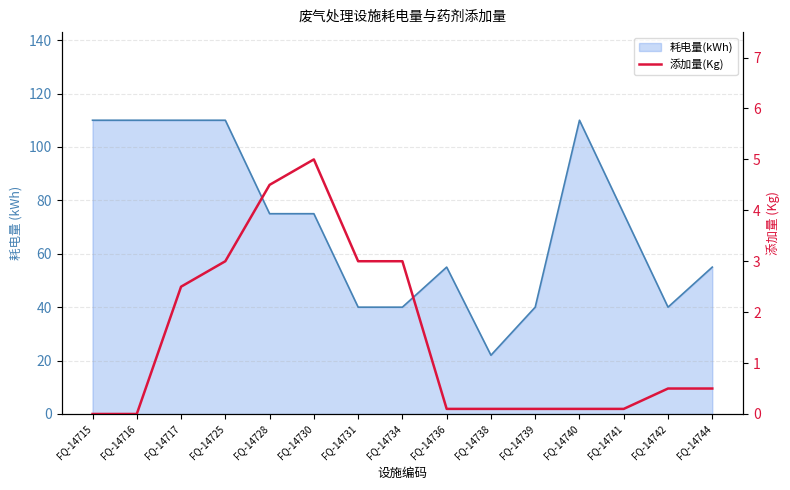

List the labels in order of value, largest first.

FQ-14730, FQ-14728, FQ-14725, FQ-14731, FQ-14734, FQ-14717, FQ-14742, FQ-14744, FQ-14736, FQ-14738, FQ-14739, FQ-14740, FQ-14741, FQ-14715, FQ-14716